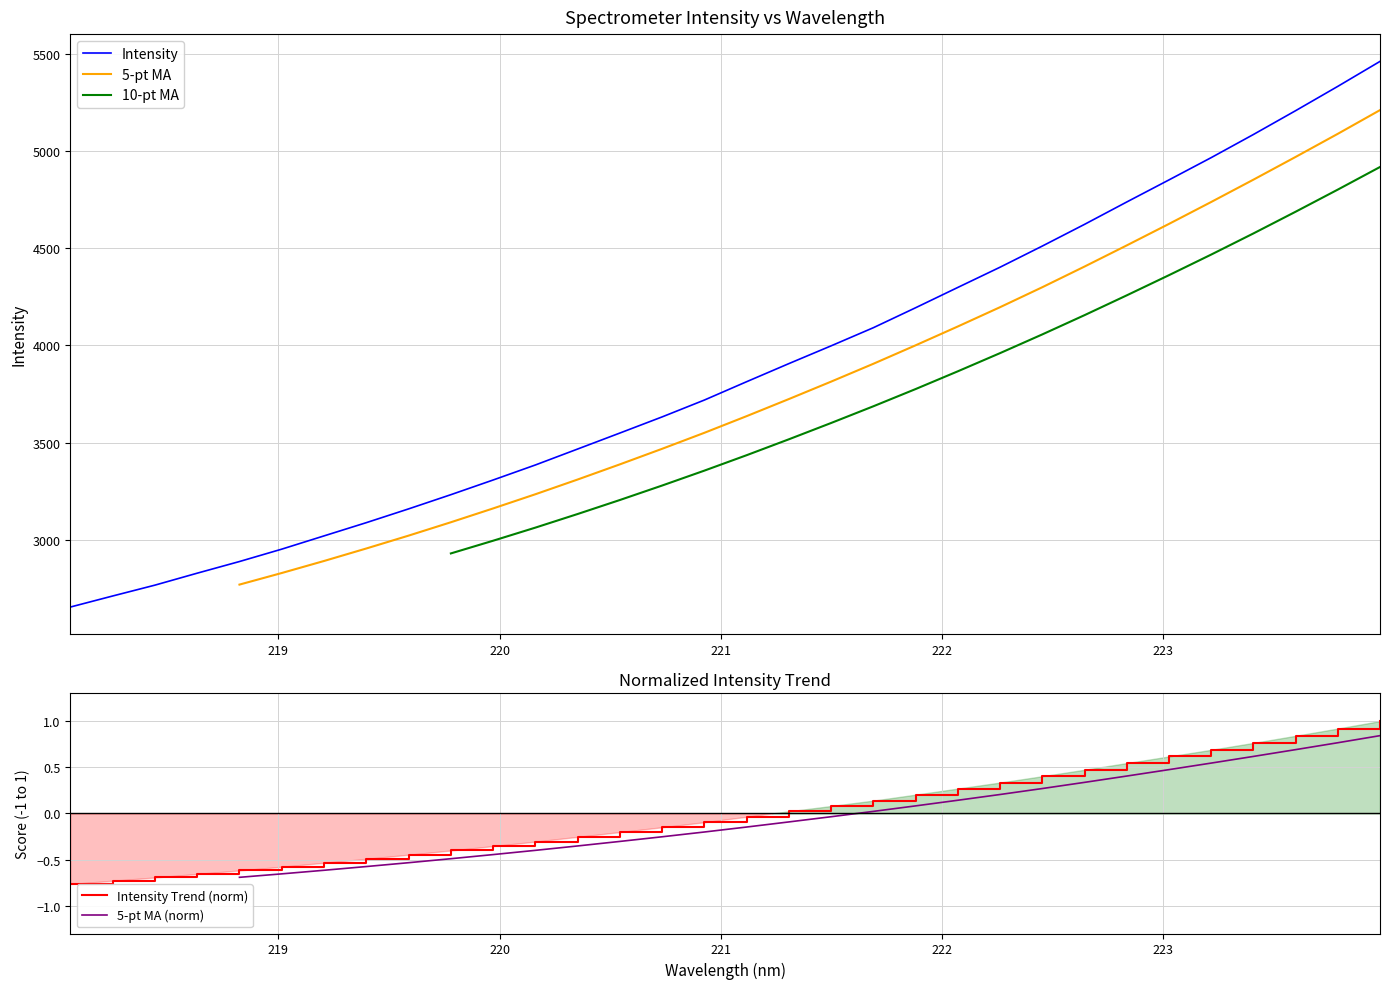

Which series has the widest spread of values?

Intensity